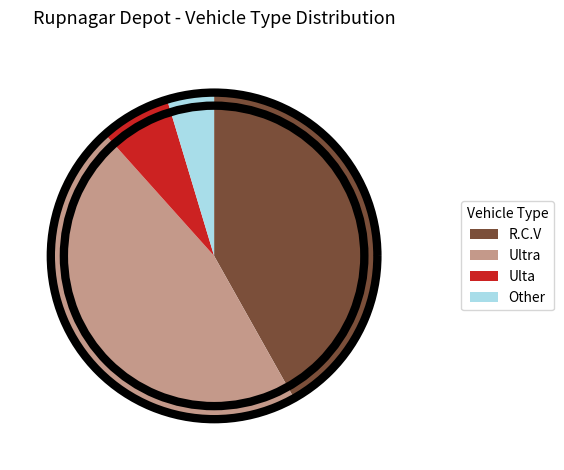

Is there a majority slice in this chart?

No